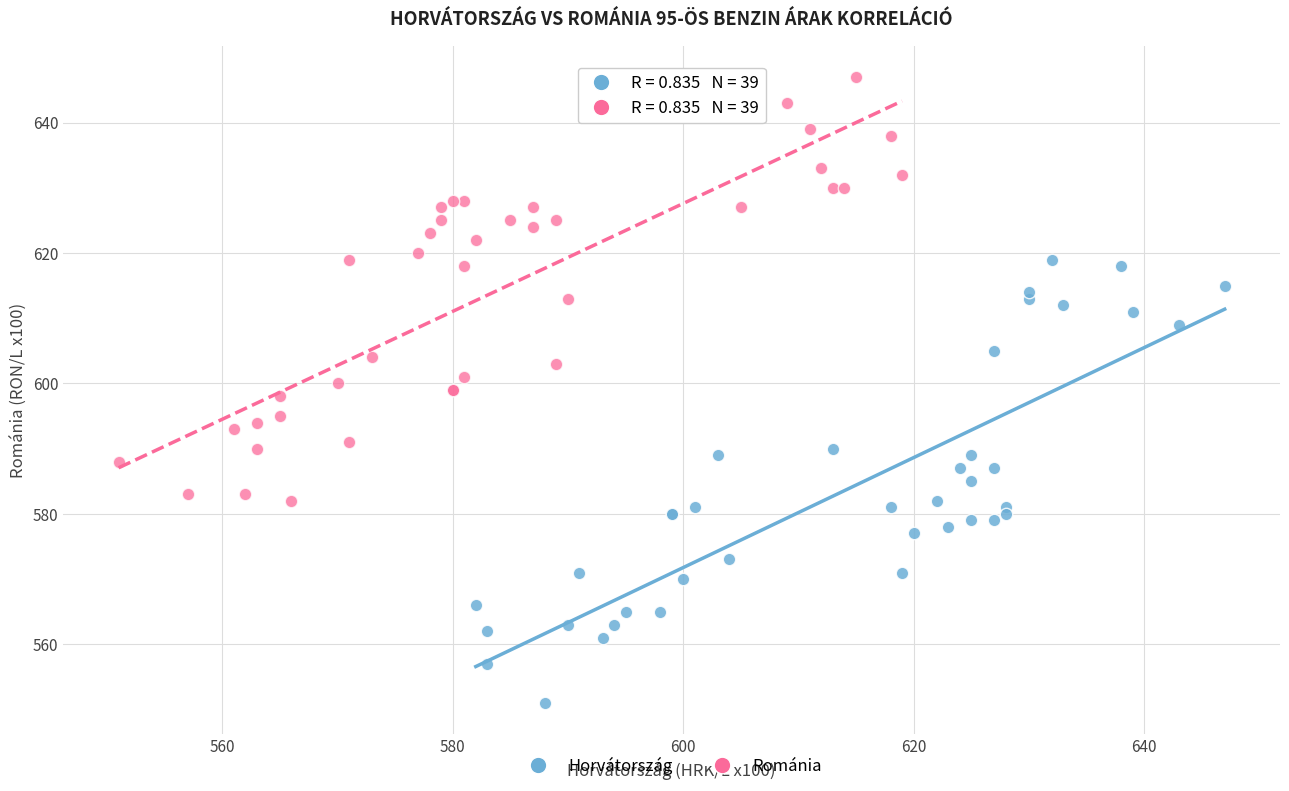

Which series has the largest Y range (max minus min)?

Horvátország